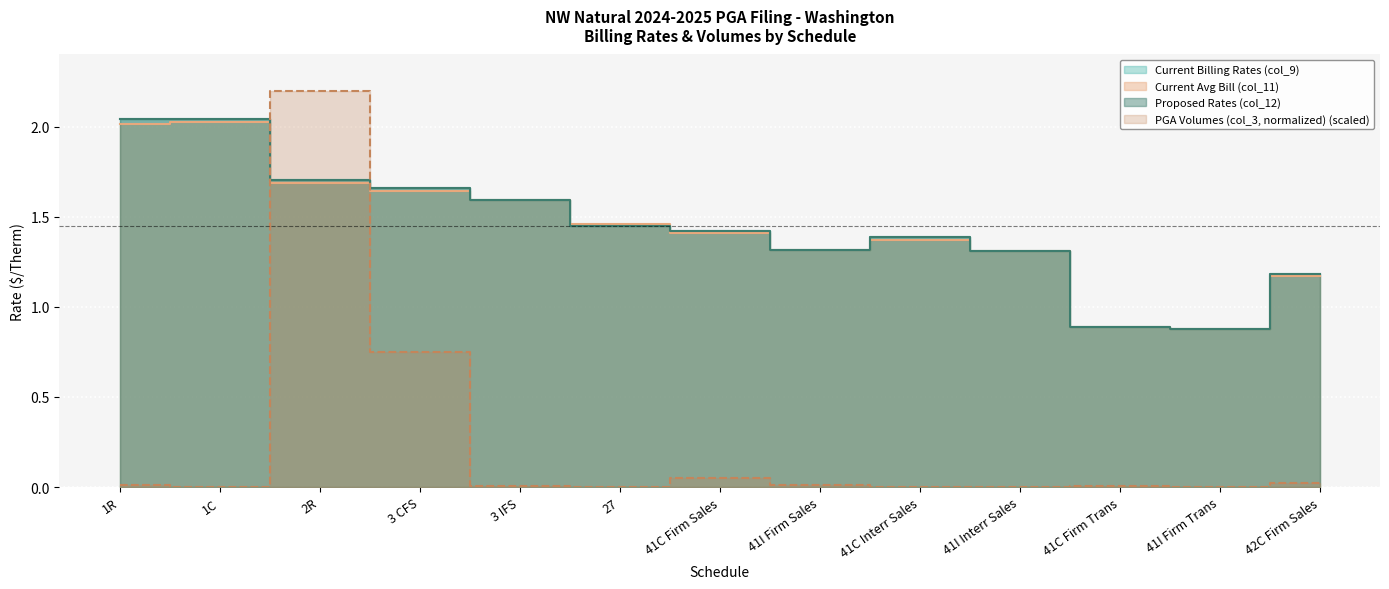

Reading left to right, extract all data points from this chart.

Current Billing Rates (col_9): 1R=2.0	1C=2.0	2R=1.7	3 CFS=1.7	3 IFS=1.6	27=1.4	41C Firm Sales=1.4	41I Firm Sales=1.3	41C Interr Sales=1.4	41I Interr Sales=1.3	41C Firm Trans=0.9	41I Firm Trans=0.9	42C Firm Sales=1.2
Current Avg Bill (col_11): 1R=2.0	1C=2.0	2R=1.7	3 CFS=1.6	3 IFS=1.6	27=1.5	41C Firm Sales=1.4	41I Firm Sales=1.3	41C Interr Sales=1.4	41I Interr Sales=1.3	41C Firm Trans=0.9	41I Firm Trans=0.9	42C Firm Sales=1.2
Proposed Rates (col_12): 1R=2.0	1C=2.0	2R=1.7	3 CFS=1.7	3 IFS=1.6	27=1.4	41C Firm Sales=1.4	41I Firm Sales=1.3	41C Interr Sales=1.4	41I Interr Sales=1.3	41C Firm Trans=0.9	41I Firm Trans=0.9	42C Firm Sales=1.2
PGA Volumes (col_3, normalized): 1R=0.0	1C=0.0	2R=2.2	3 CFS=0.7	3 IFS=0.0	27=0.0	41C Firm Sales=0.1	41I Firm Sales=0.0	41C Interr Sales=0.0	41I Interr Sales=0.0	41C Firm Trans=0.0	41I Firm Trans=0.0	42C Firm Sales=0.0